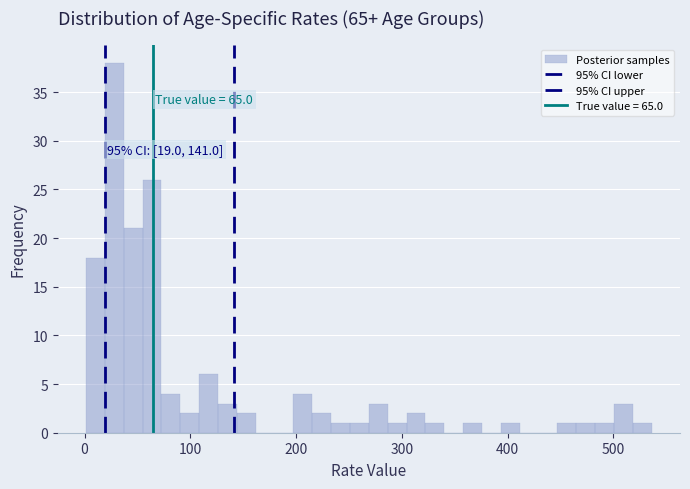

Read against the x-axis, roughly where is the centre of the tallest bar?

30